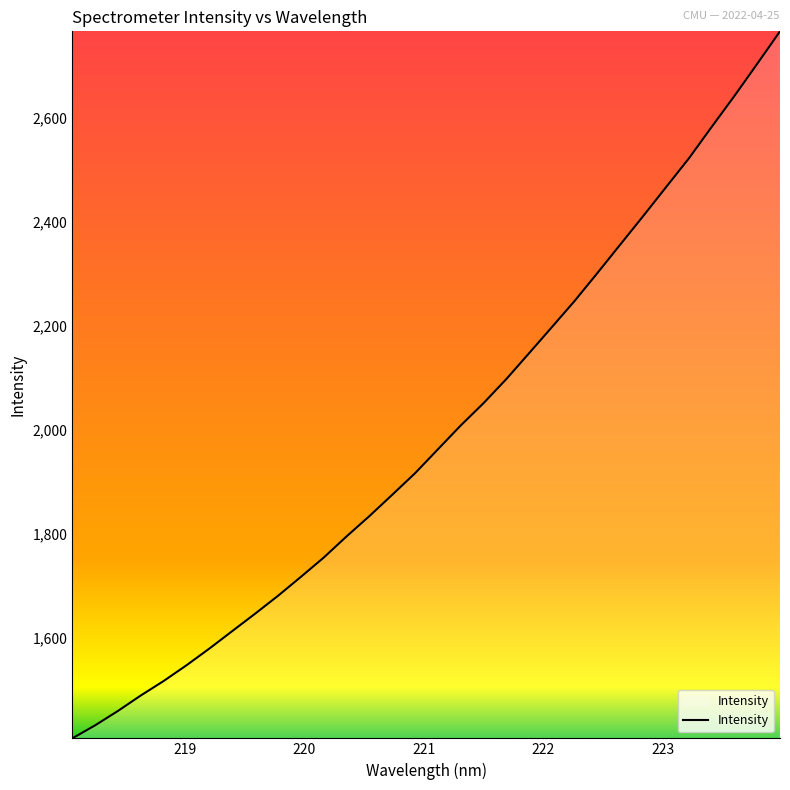

What is the maximum value shown in the chart?

2766.1